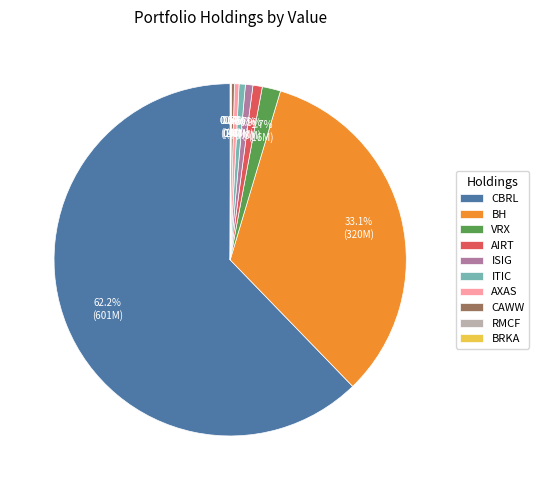

Does ITIC account for over 50% of the chart?

No